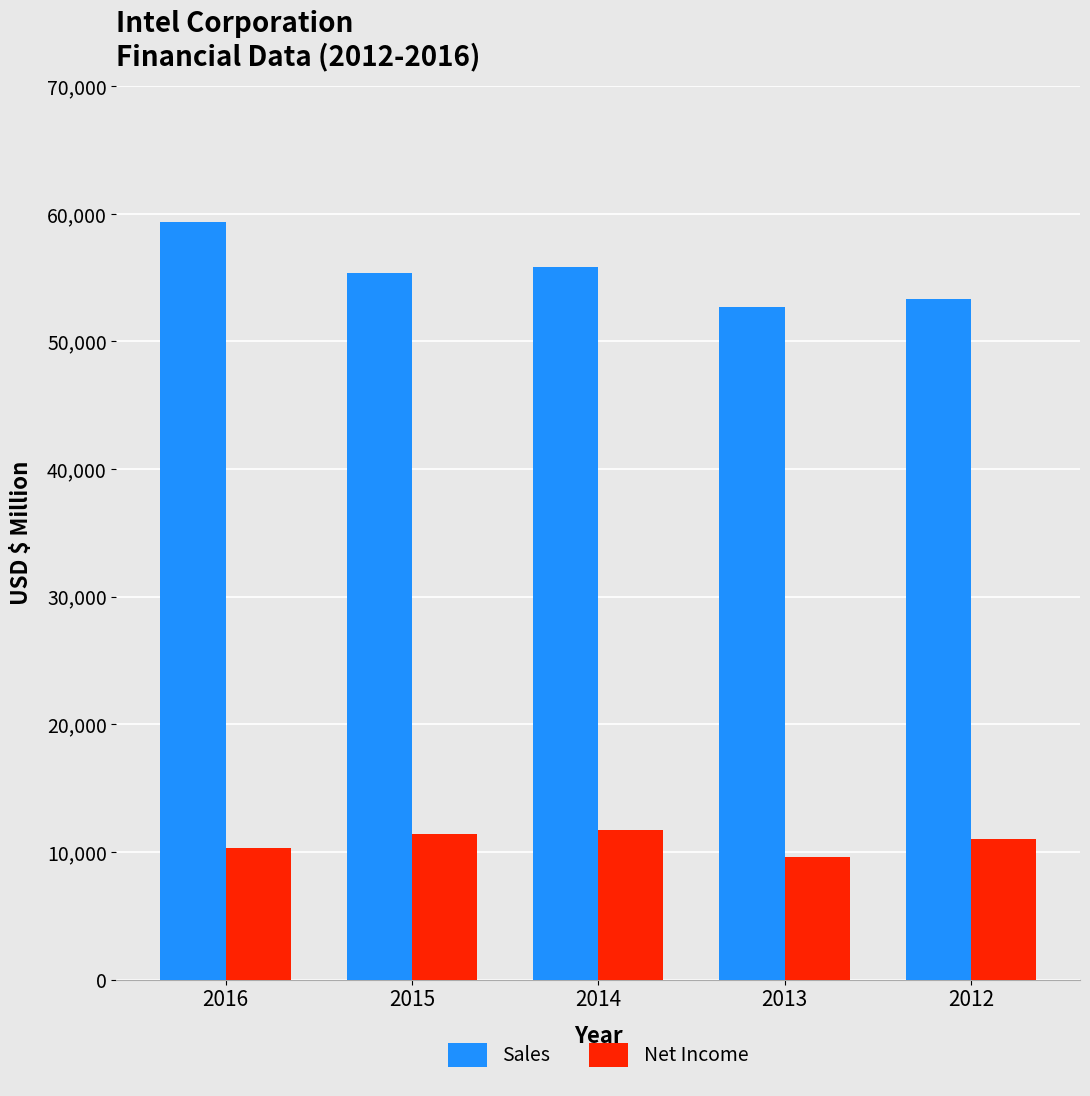

Are the bars horizontal?

No